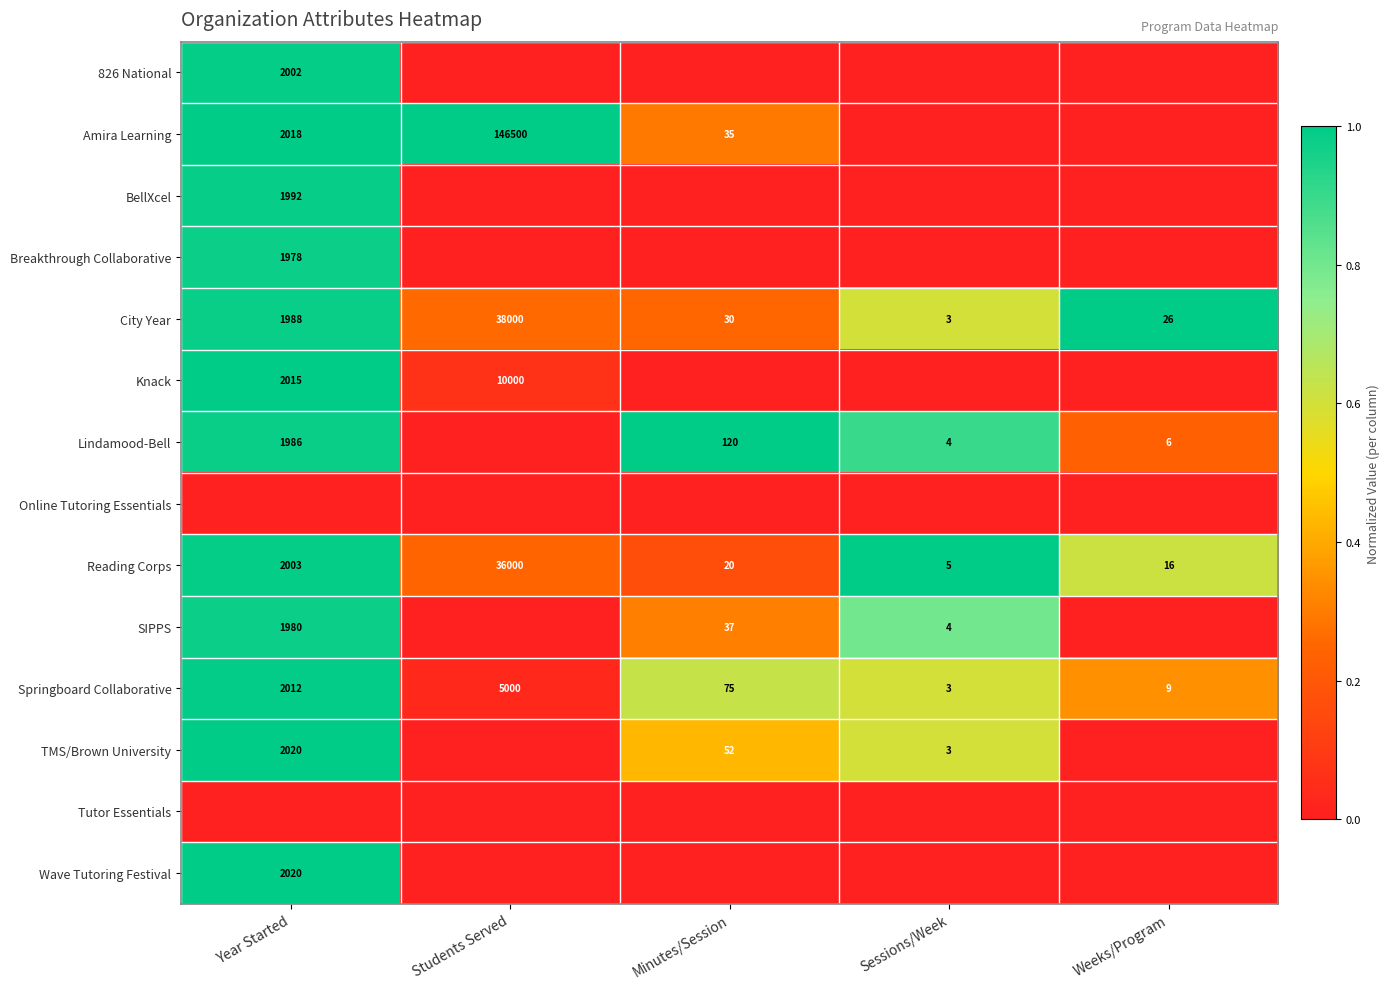

True or false: Lindamood-Bell has a value of 1986 at Year Started.

True